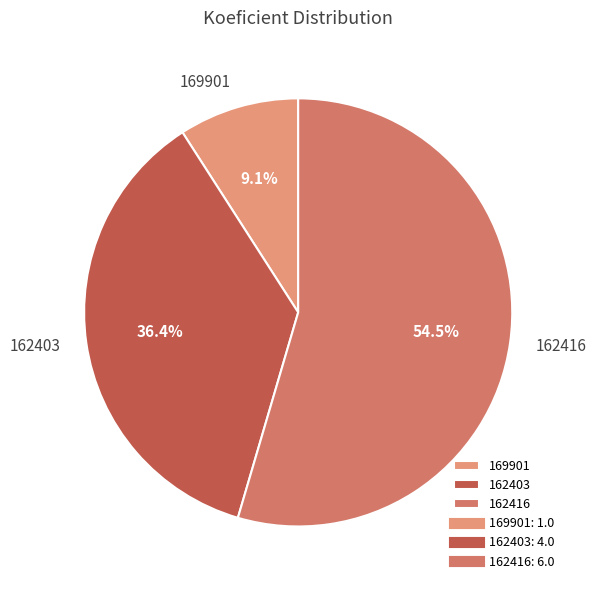

Which slice is the largest?

162416